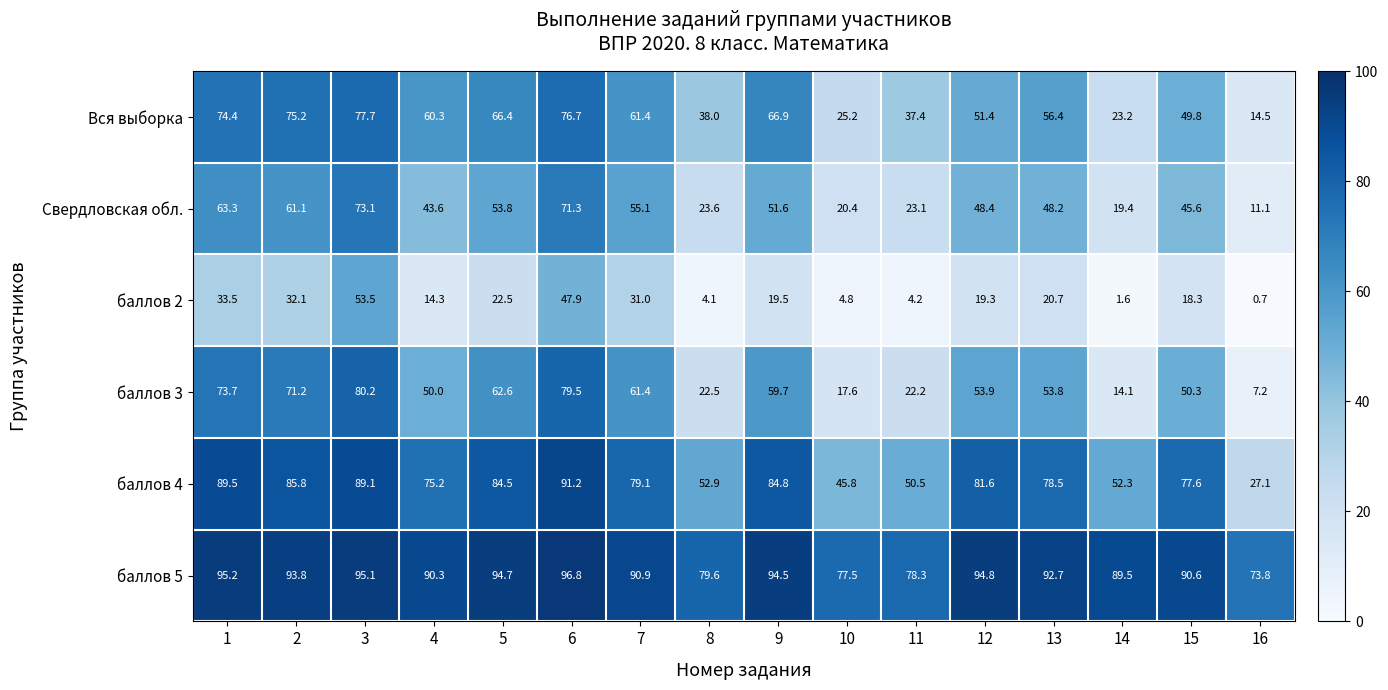

What is the spread (max minus min) of values at 13?

72.0